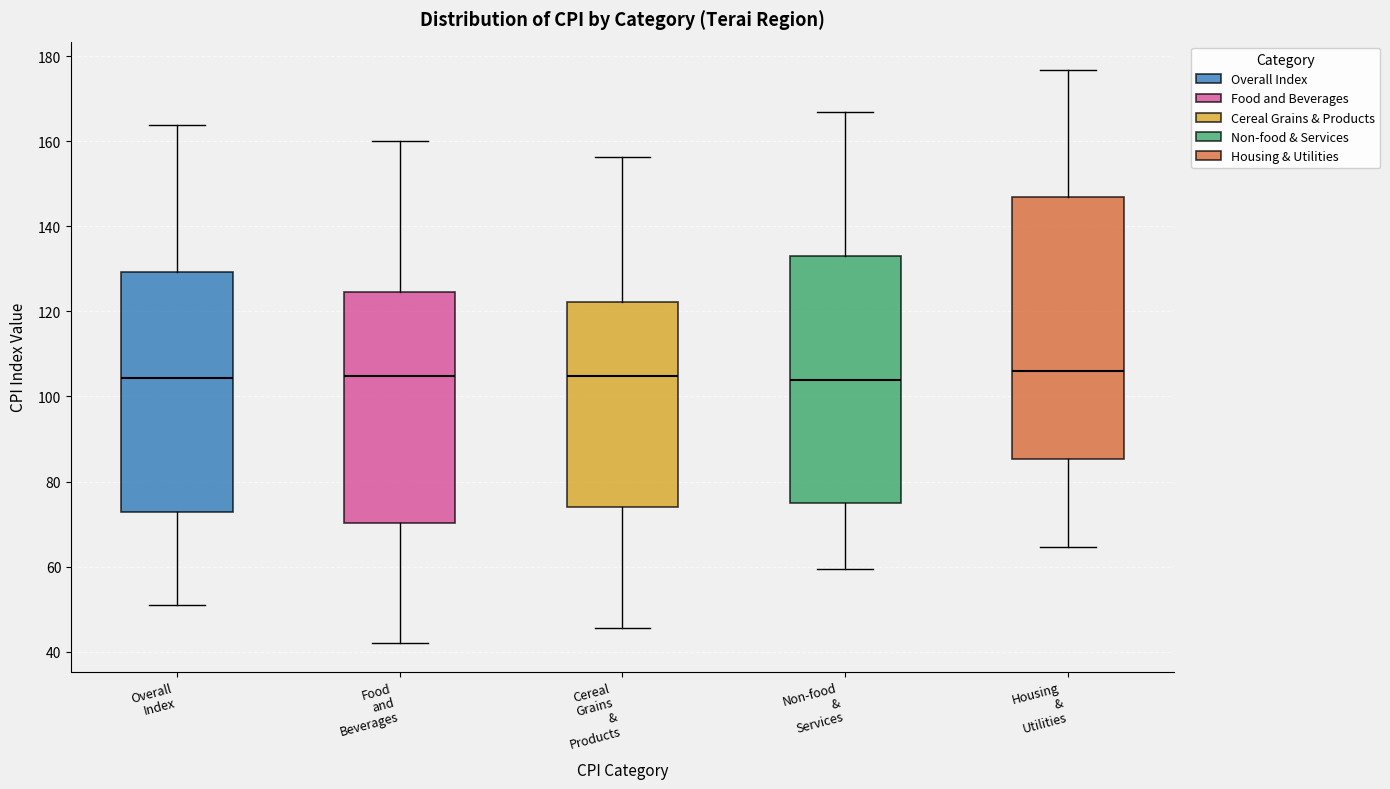

Where is the lower edge of the box for Overall Index on the y-axis? The values are not printed on the chart, so give them approximately, as read against the axis.

72